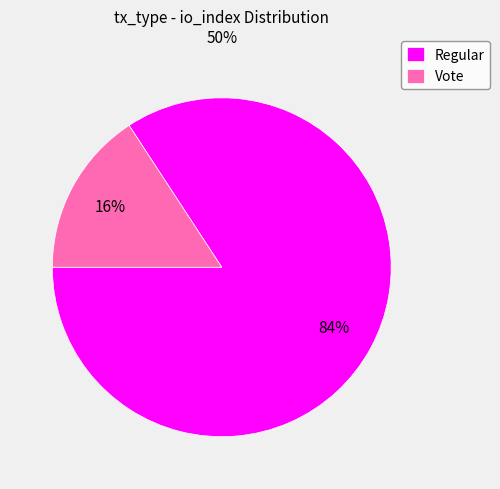

Do Regular and Vote together represent more than half of the pie?

Yes